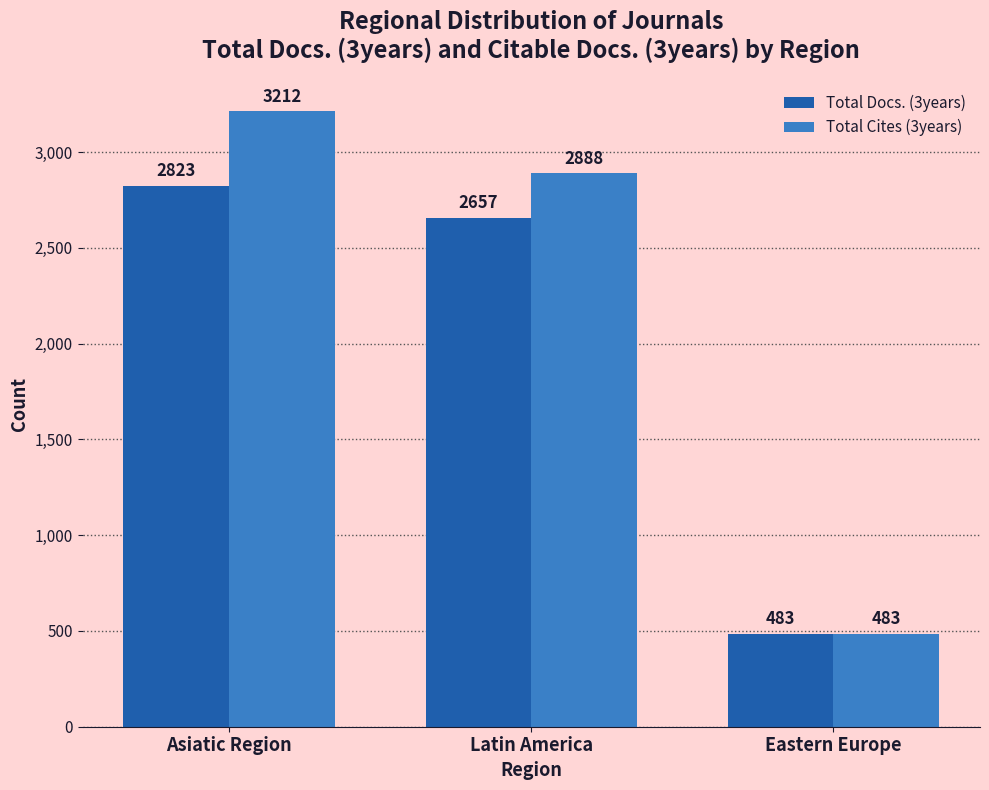

At which label is Total Cites (3years) closest to 1847?

Latin America